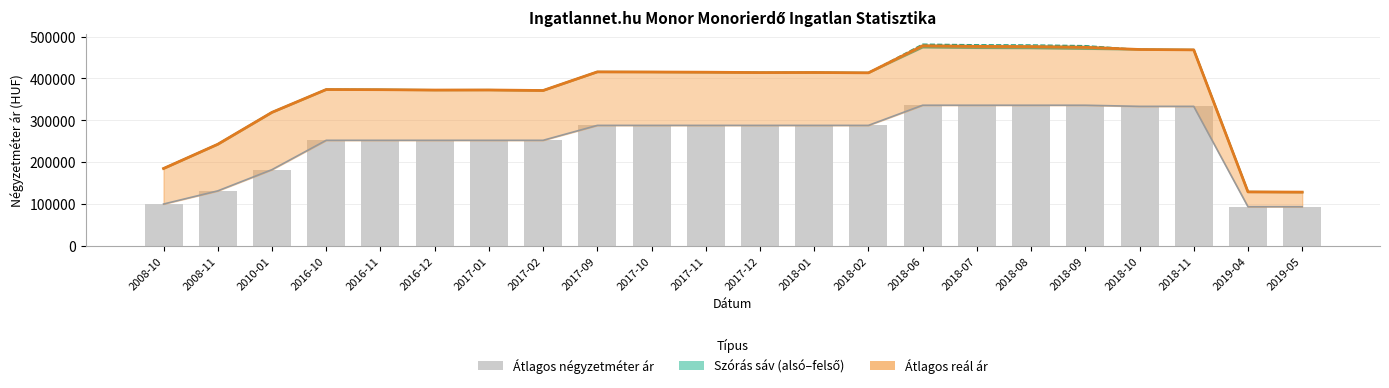

List the series in order of their peak value, lowest first.

Átlagos négyzetméter ár, Szórás alsó határ, Átlagos reál ár, Szórás felső határ